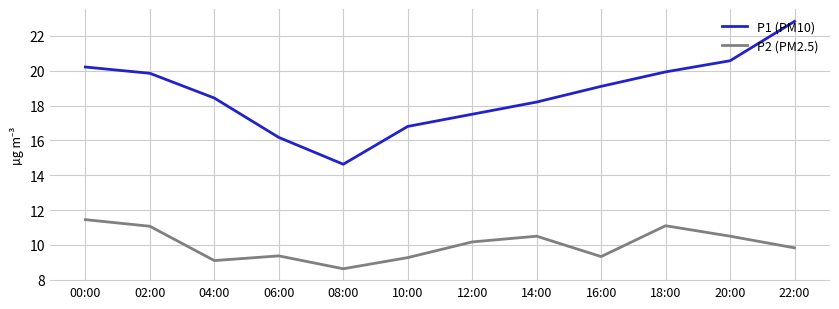

In P1 (PM10), how many points are lower than both neighbors (excluding endpoints)?

1